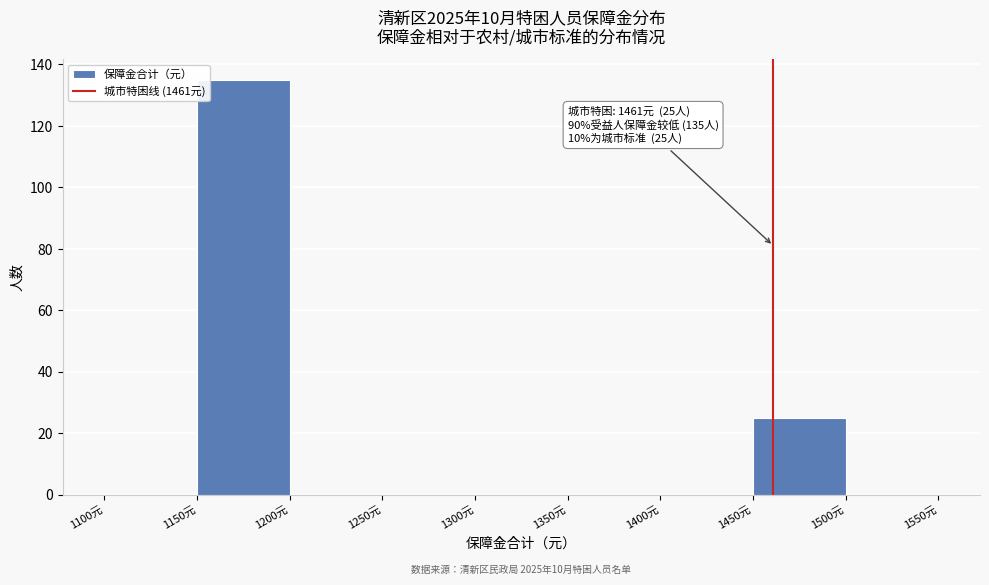

Over which range of the x-axis is the bar tallest?

1150 to 1200